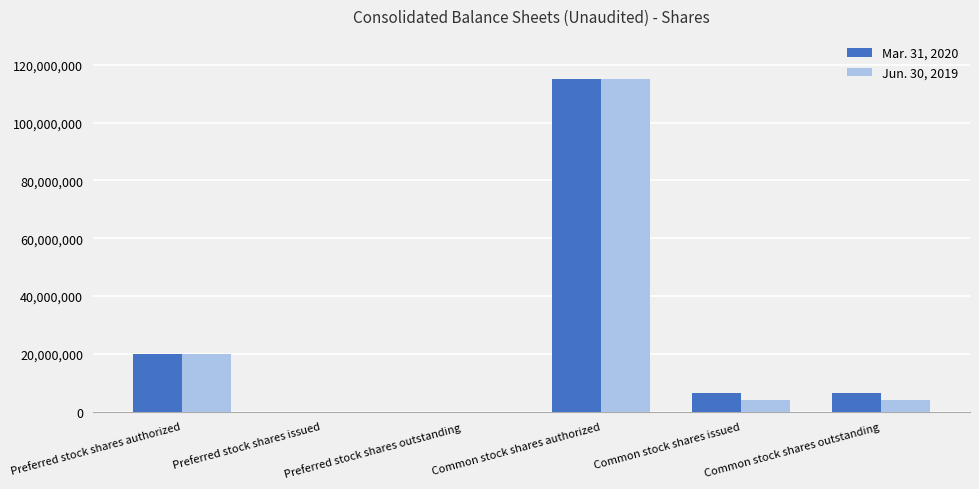

What value does the Jun. 30, 2019 series have at Common stock shares outstanding?

3986912